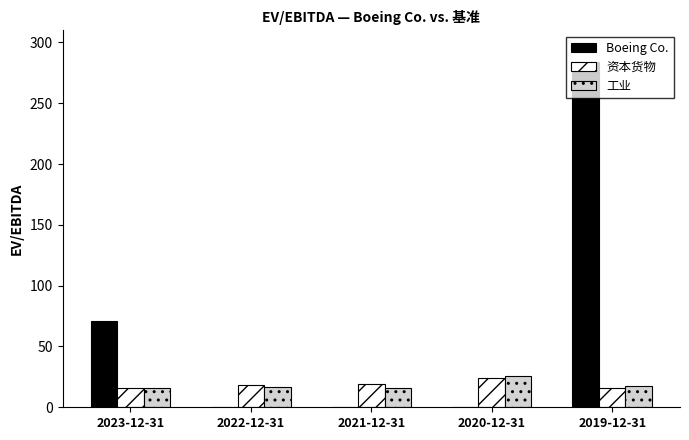

Is it true that 资本货物 equals 15.7 at 2019-12-31?

True